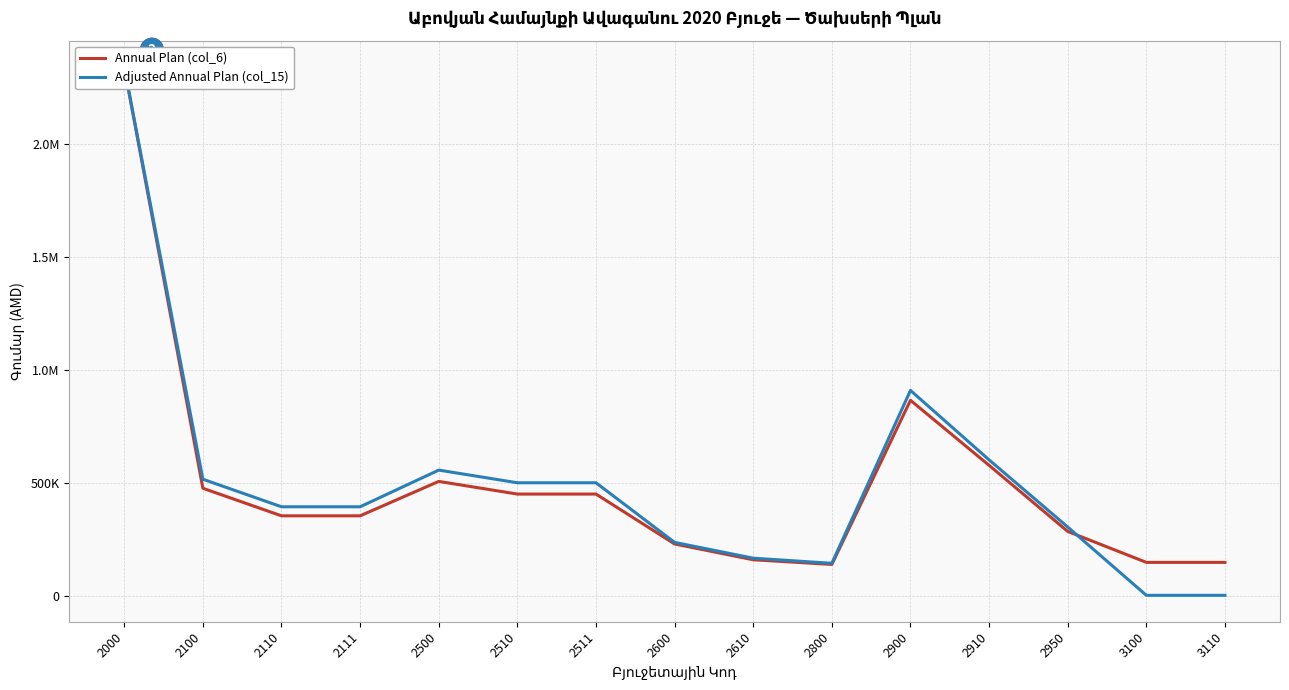

At how many categories does at least one series exceed 136142?

15